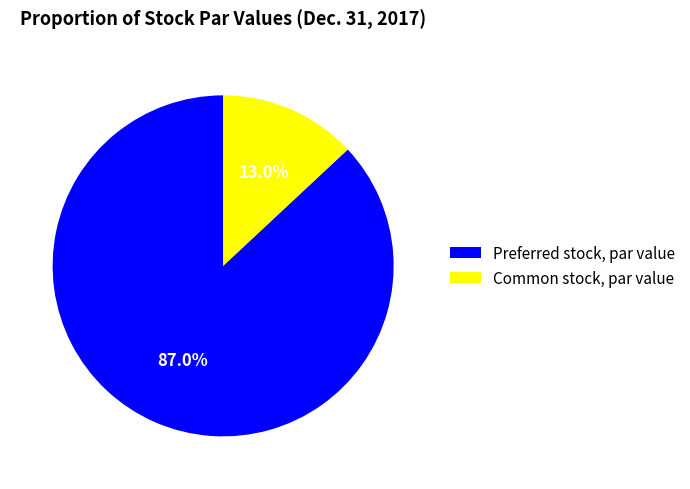

What is the majority slice?

Preferred stock, par value